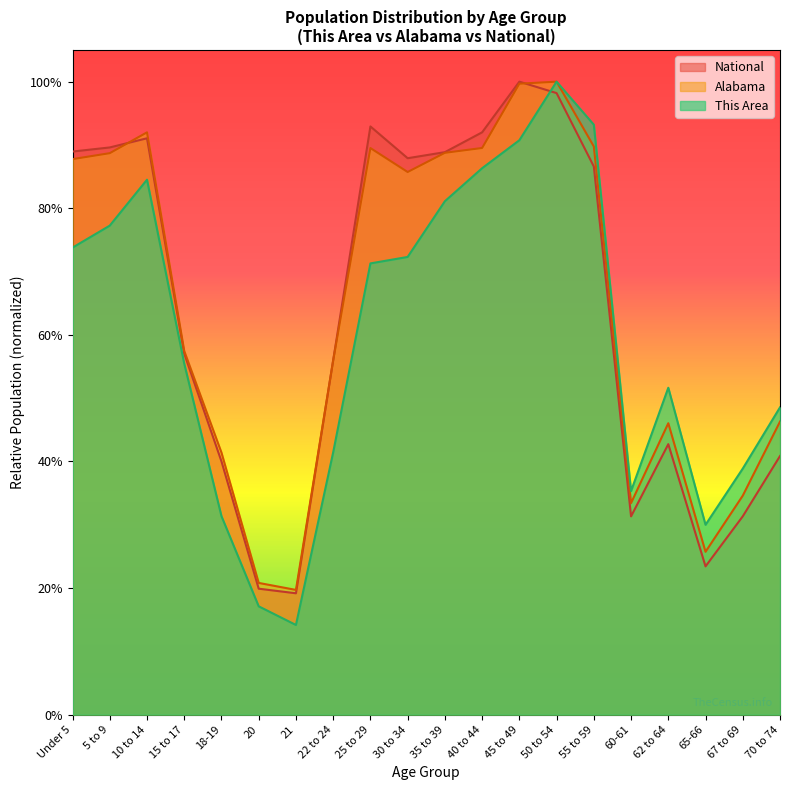

Which series ends up on top after the final intersection of National and Alabama?

Alabama